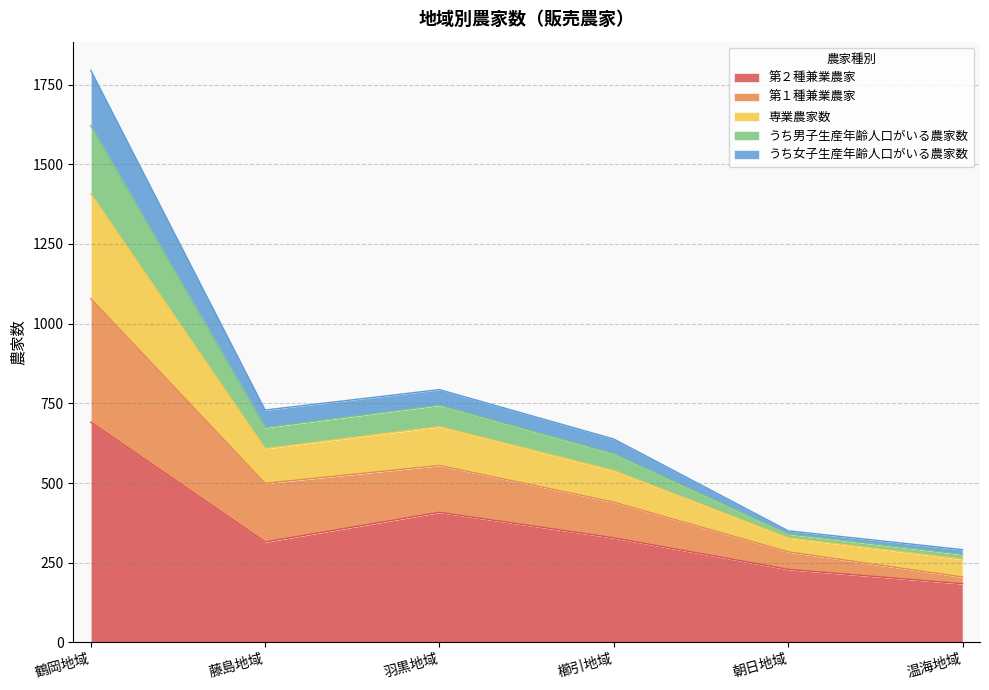

At which category does うち男子生産年齢人口がいる農家数 reach its first local peak?

羽黒地域